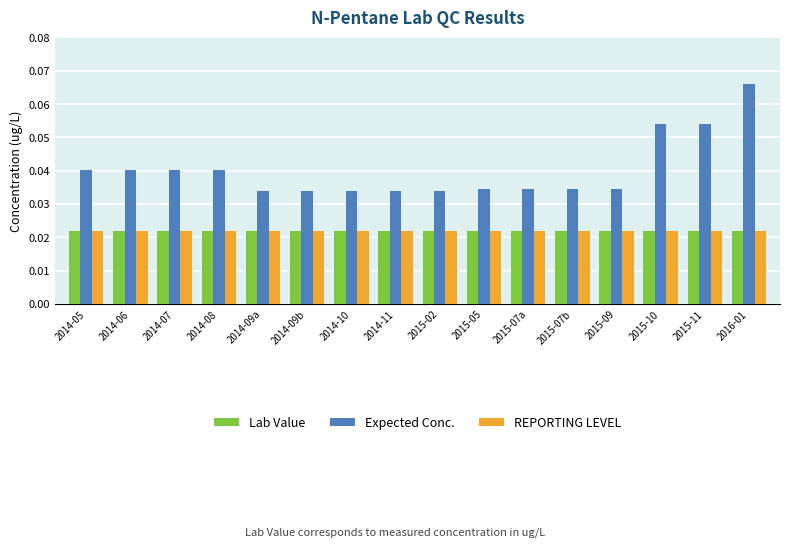

Does the chart contain stacked bars?

No